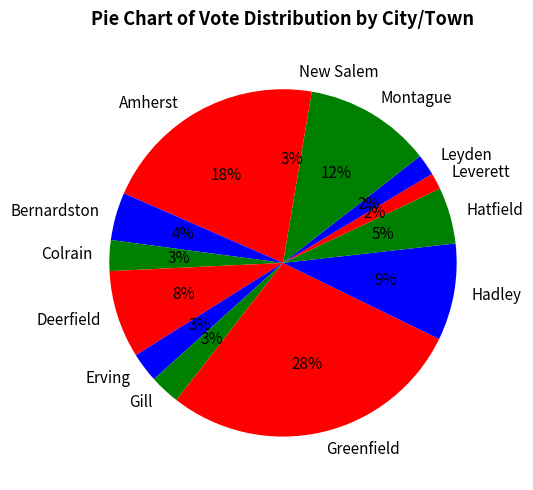

Does Montague account for over 50% of the chart?

No